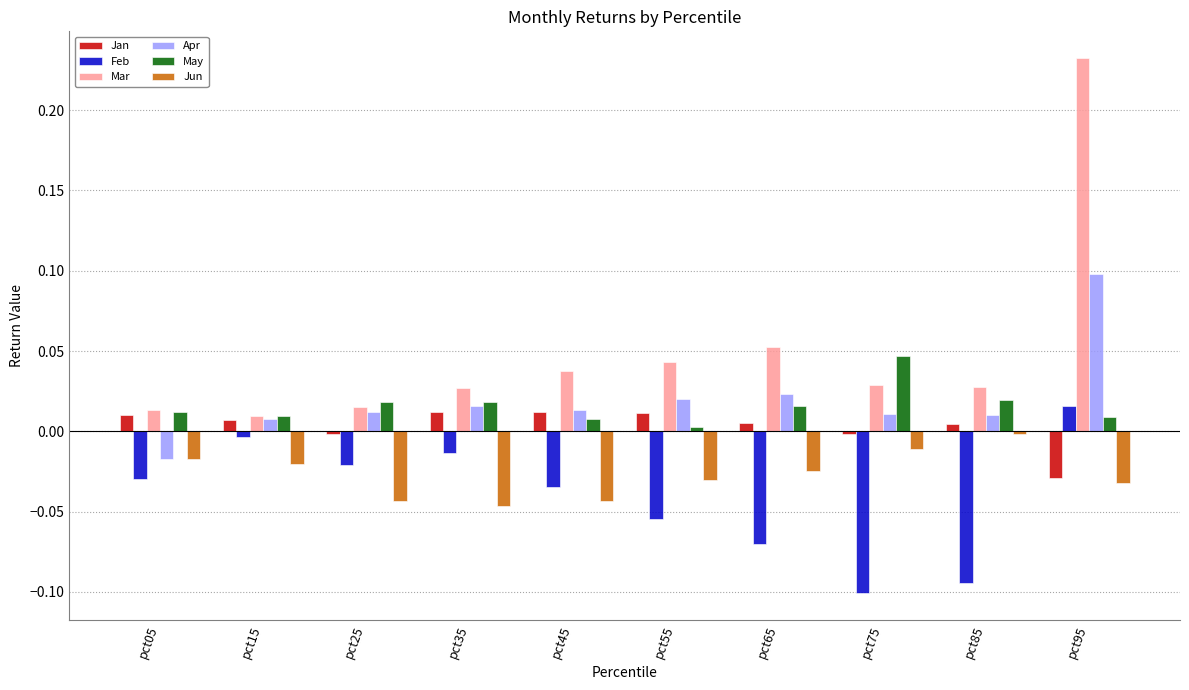

True or false: May has a value of 0.1 at pct75.

False